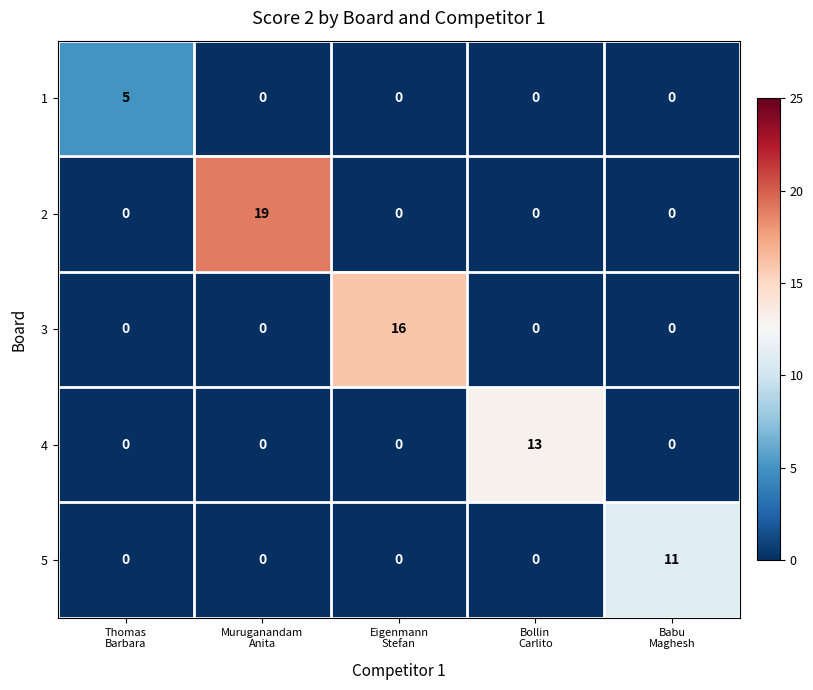

Count the number of categories in the chart.

5